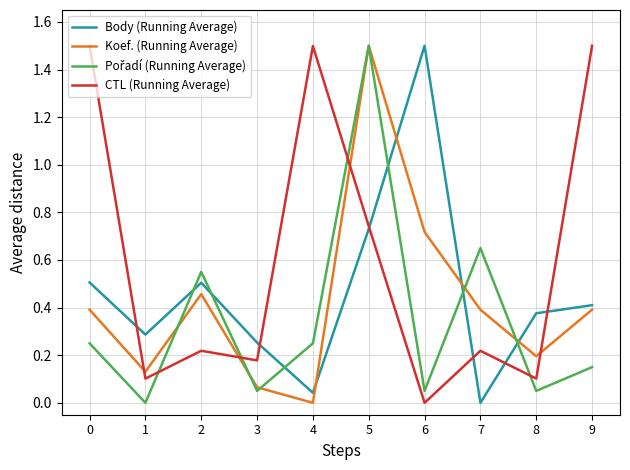

How many interior local valleys does the Body (Running Average) series have?

3